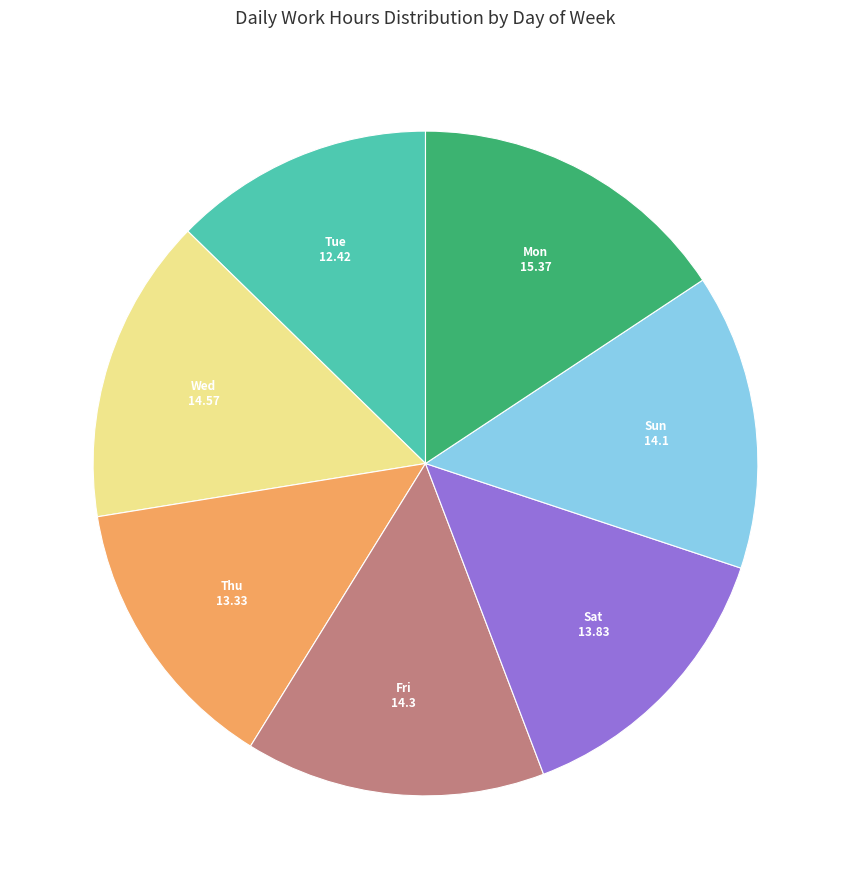

Does any single category account for the majority?

No